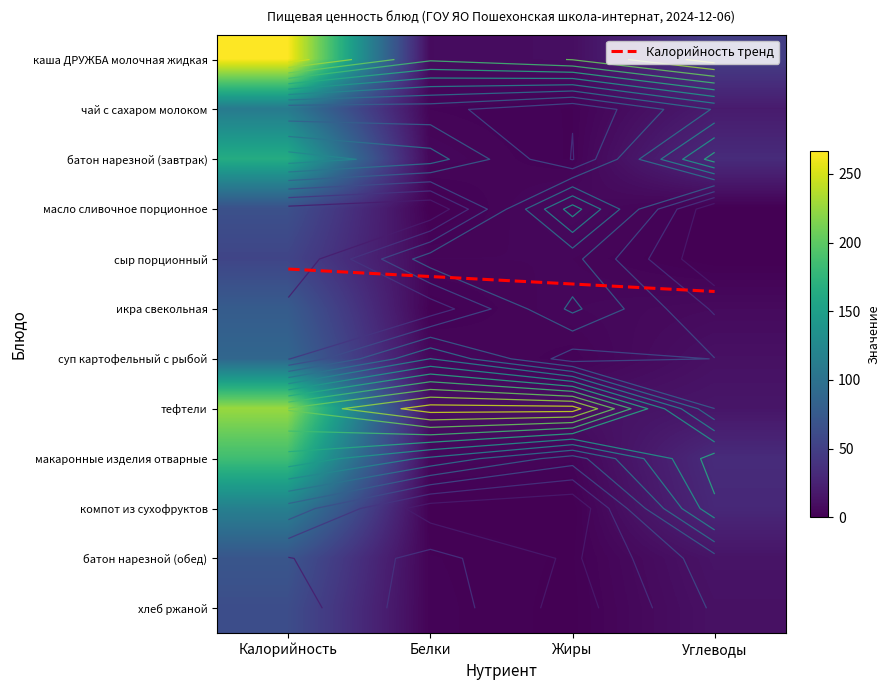

What is the difference between the maximum and minimum values in the сыр порционный series?

55.0